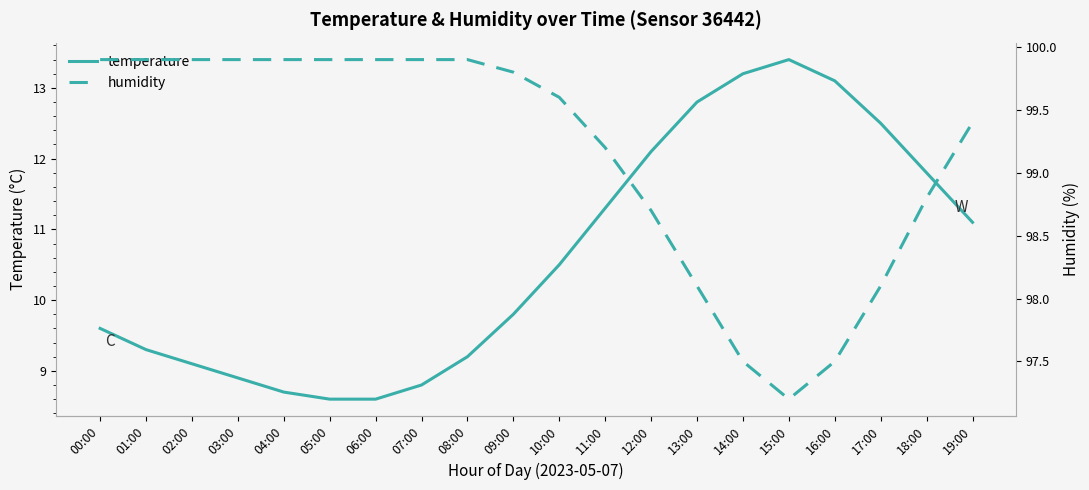

Where is temperature nearest to the value 11?

19:00